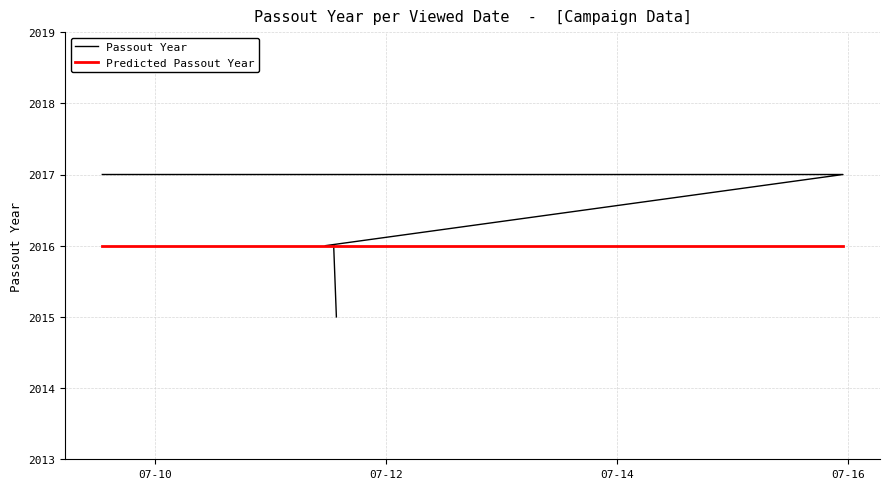

What is the difference between the maximum and minimum values?

2